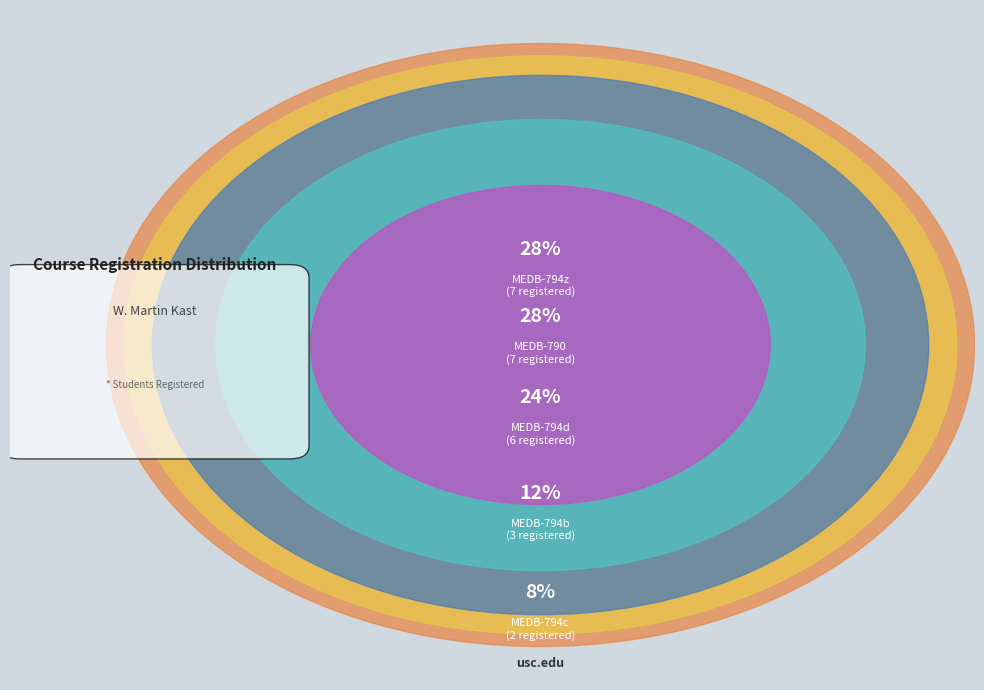

To the nearest percent, what is the difference between the MEDB-794c and MEDB-794z slice percentages?

20%